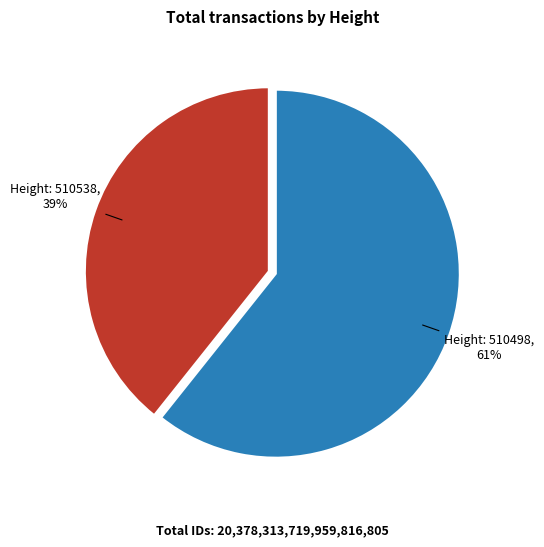

Which category accounts for the majority?

Height: 510498, 61%